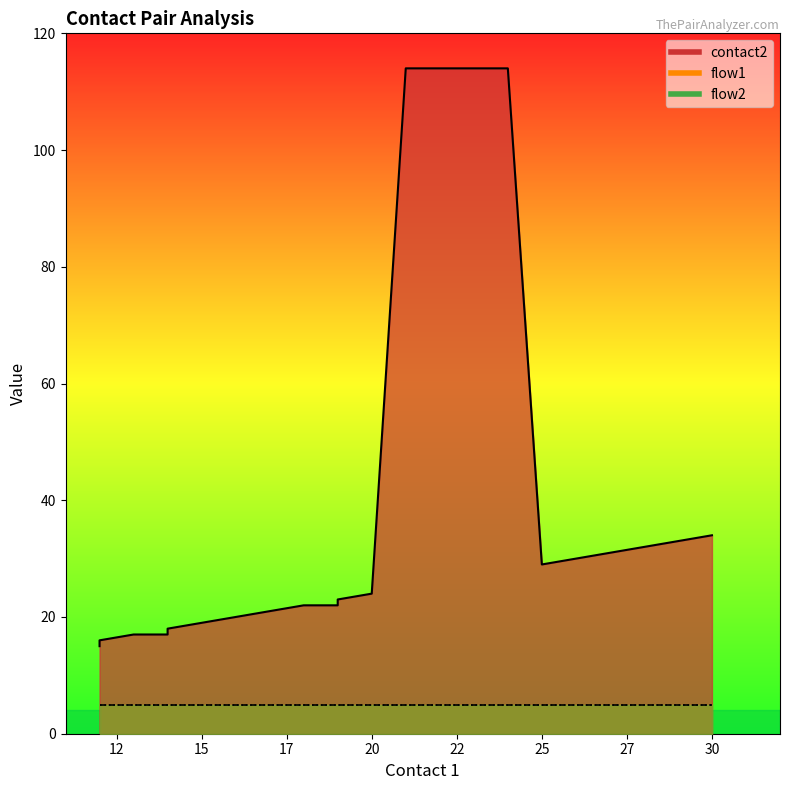

Reading left to right, transcribe all the data shown in this chart.

contact2: 15	16	17	17	18	19	20	21	22	22	23	24	114	114	29	30	31	32	33	34
flow1: 1	1	1	1	1	1	1	1	1	1	1	1	1	1	1	1	1	1	1	1
flow2: 1	1	1	1	1	1	1	1	1	1	1	1	1	1	1	1	1	1	1	1